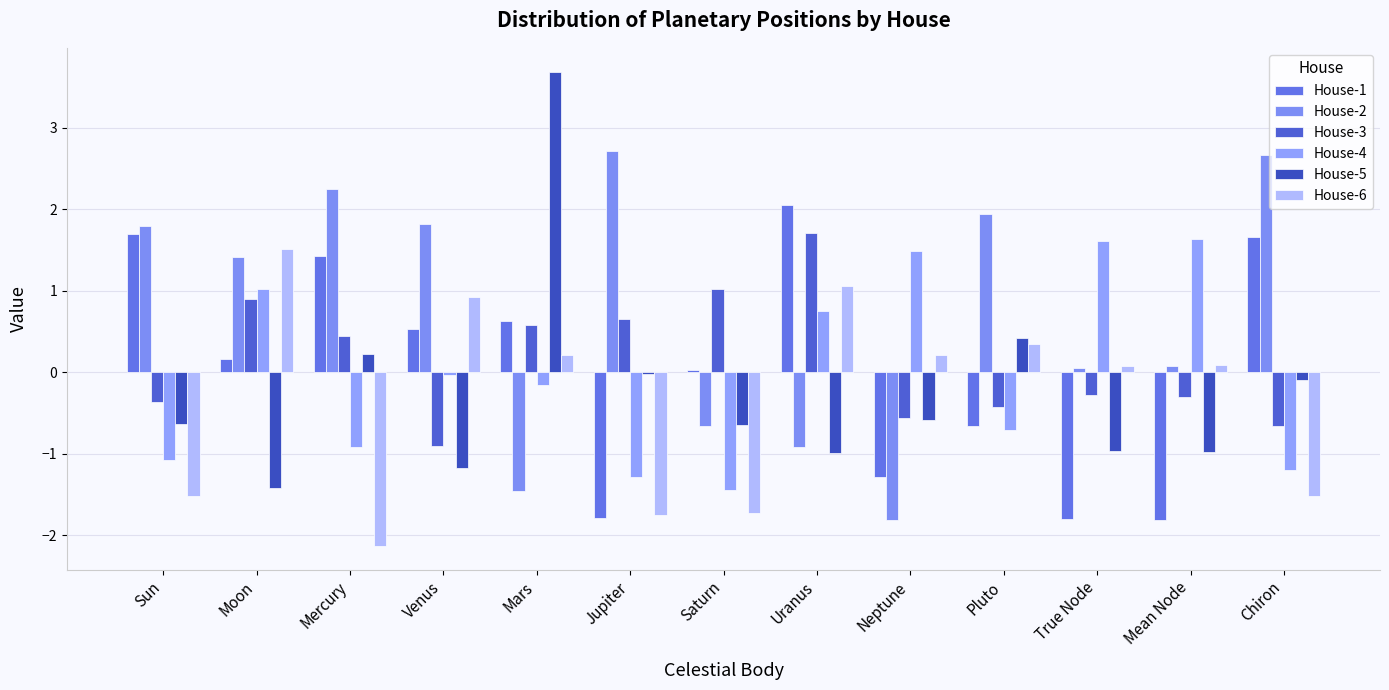

What is the maximum value shown in the chart?

3.7